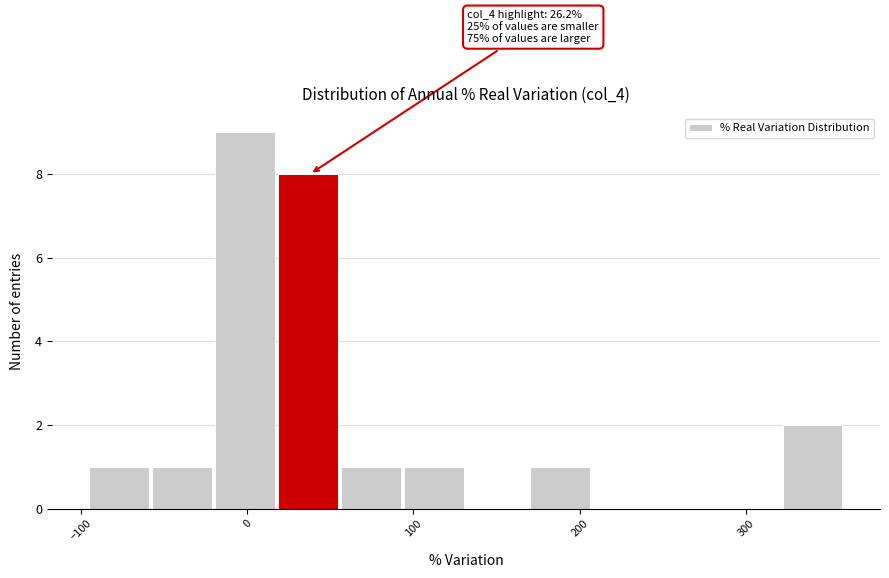

Read against the x-axis, roughly where is the centre of the tallest bar?

0